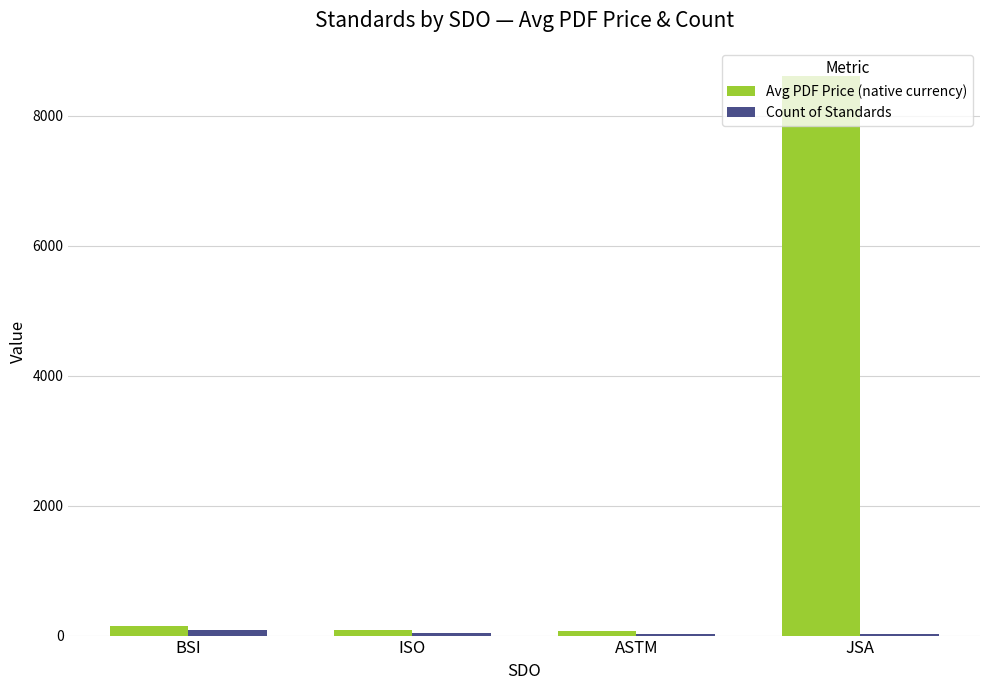

What is the highest value of the Avg PDF Price (native currency) series?

8612.5